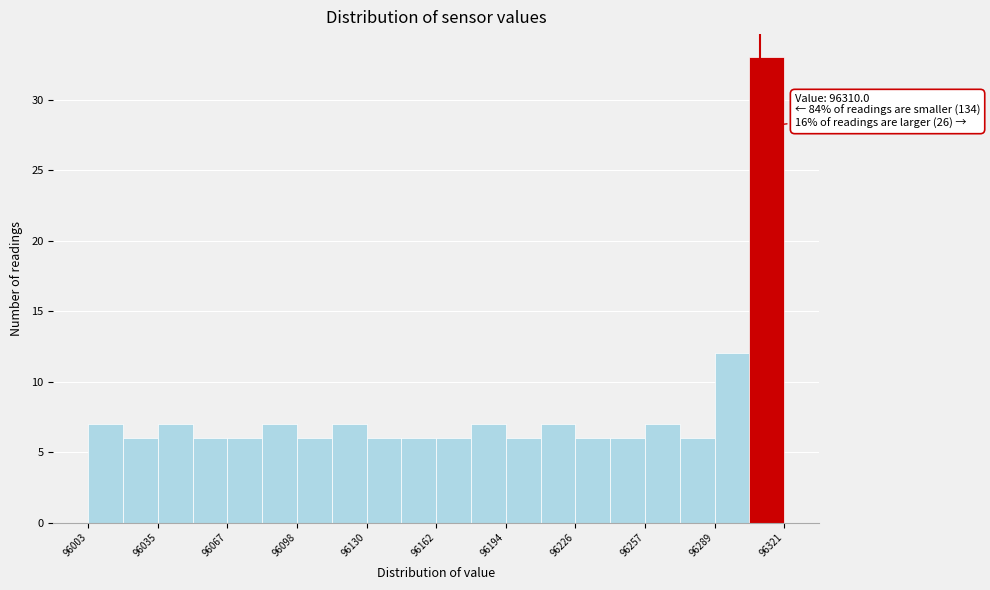

Around what value on the x-axis is the tallest bar? Give the approximate position of its centre, as read against the axis.

96315